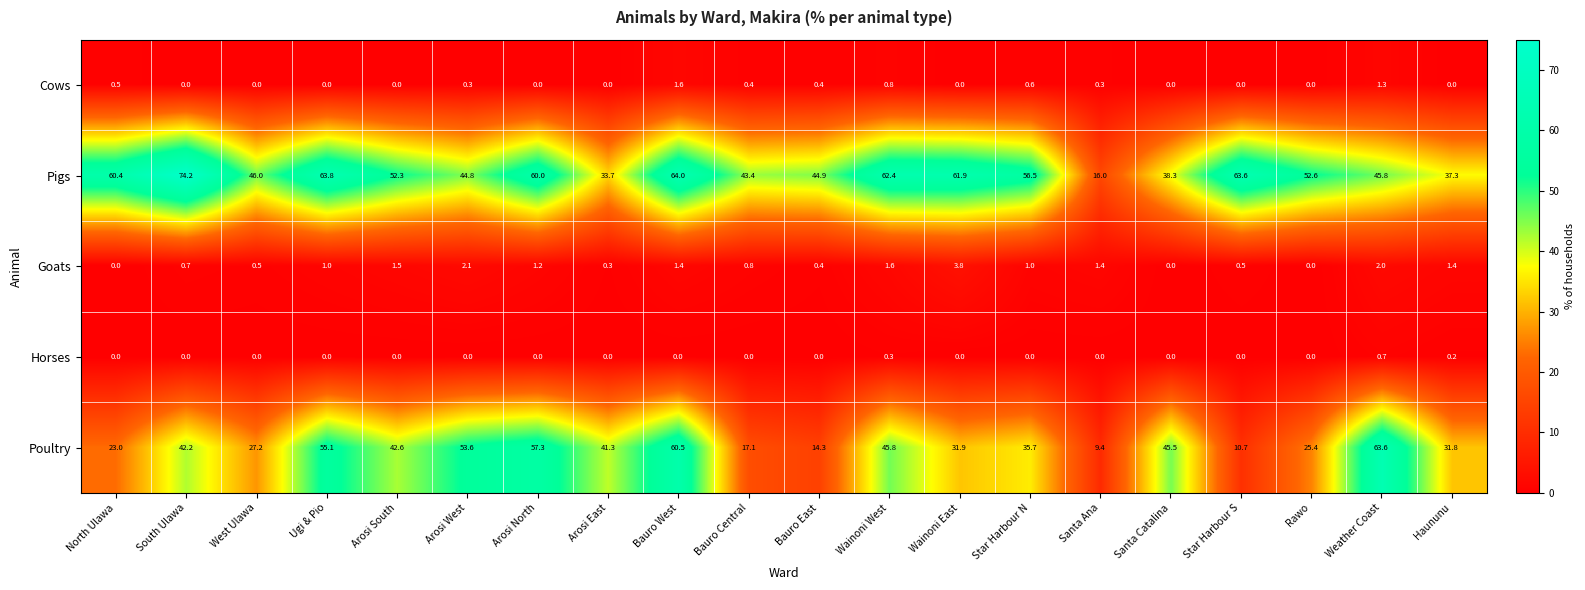

What is the difference between the second highest and minimum values in the Poultry series?

51.1